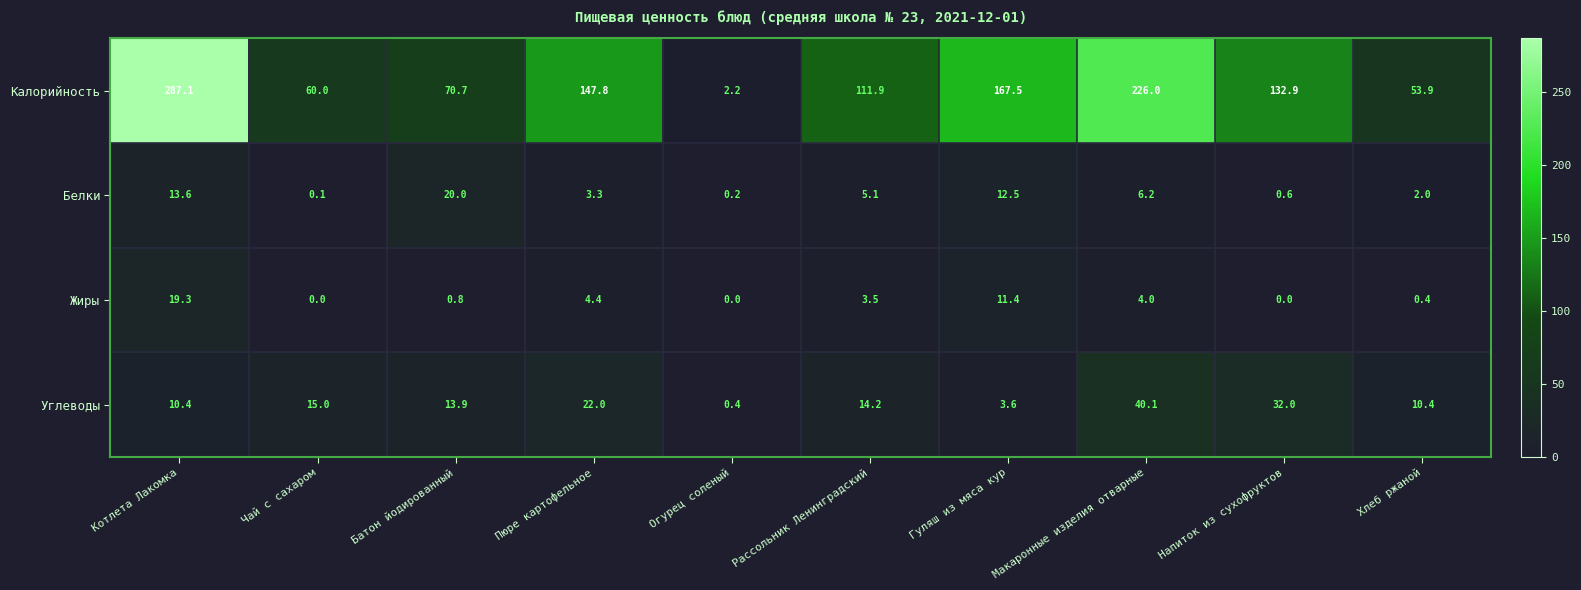

What is the average value of the Калорийность series?

126.0